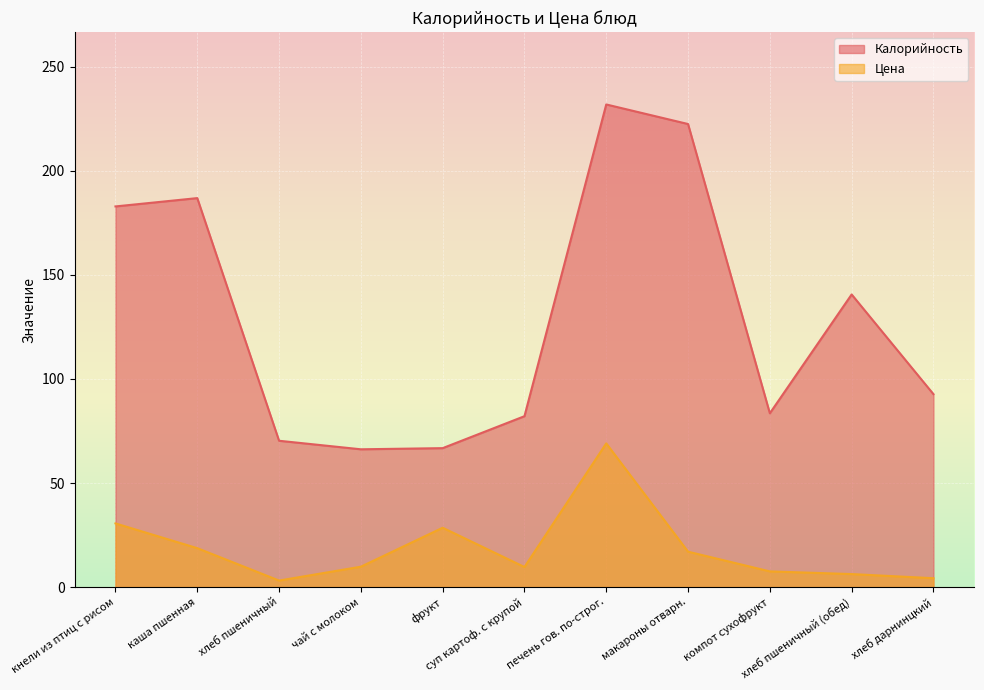

What is the difference between the highest and lowest values at каша пшенная?

168.2